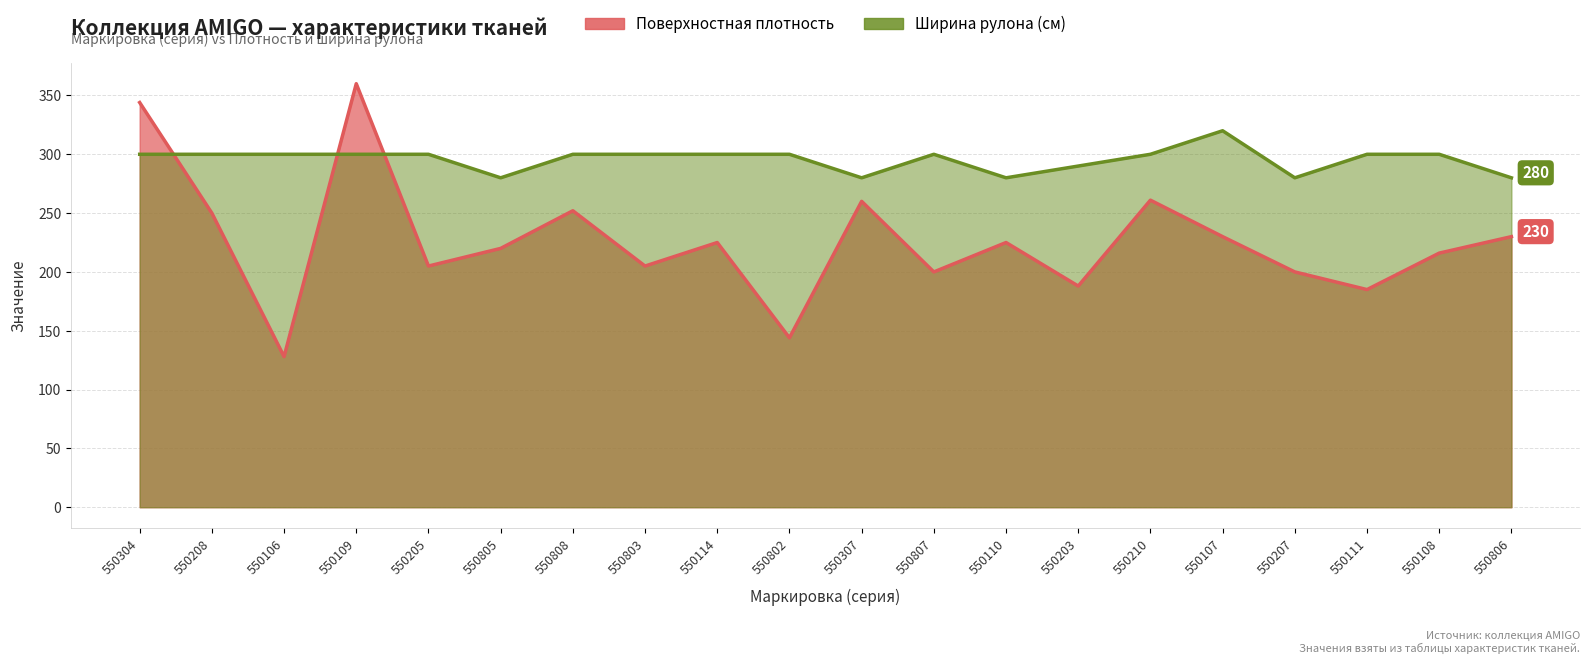

What is the sum of the Ширина рулона (см) values at 550803 and 550808?

600